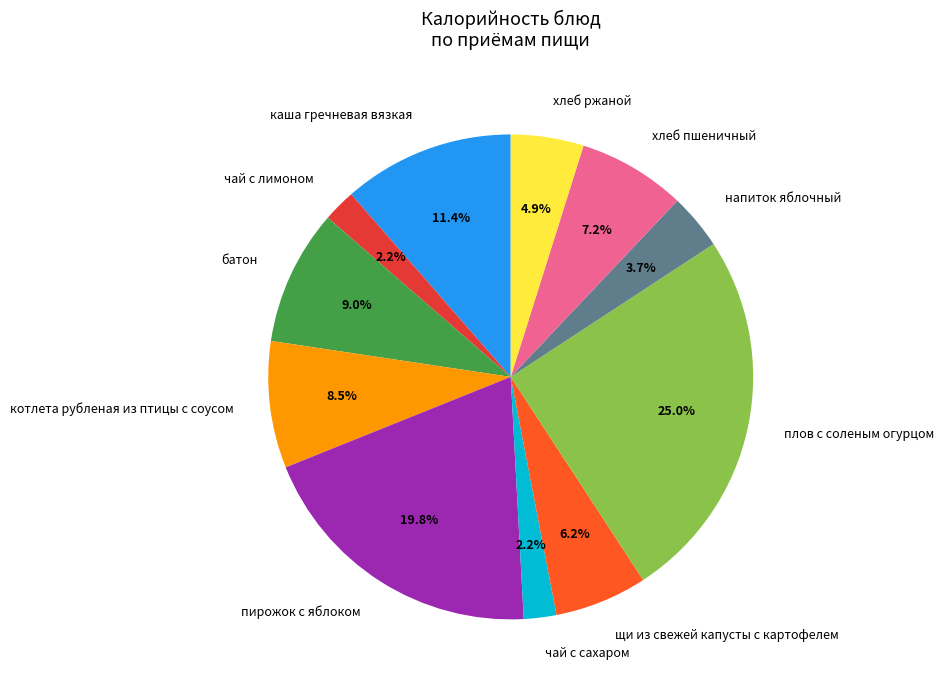

Approximately how many times larger is the value at чай с лимоном compared to батон?

0.2